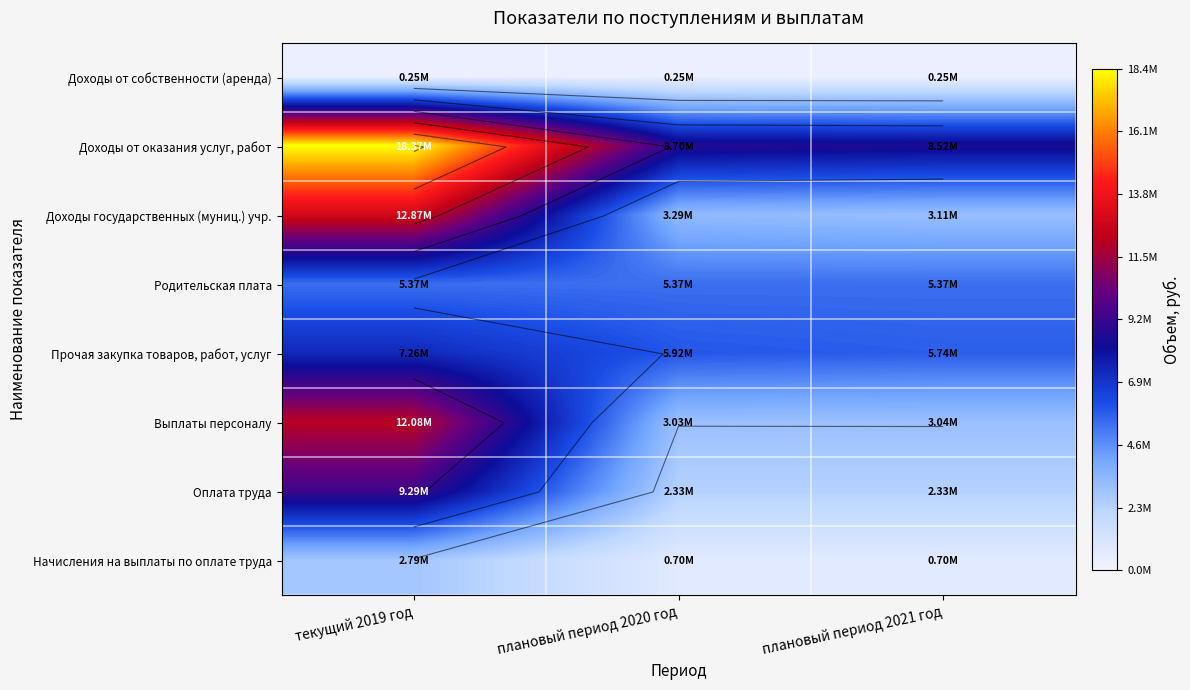

List the labels in order of Родительская плата value, largest first.

текущий 2019 год, плановый период 2020 год, плановый период 2021 год